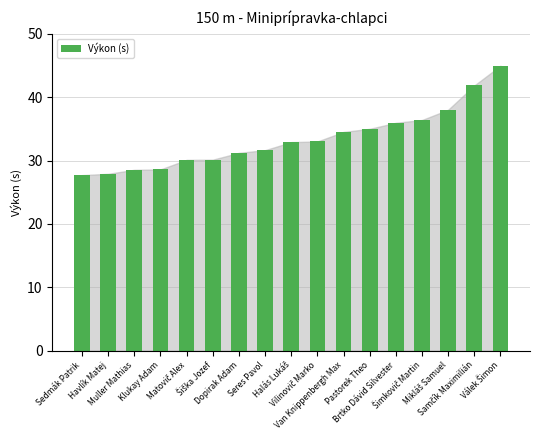

What is the maximum value shown in the chart?

45.0